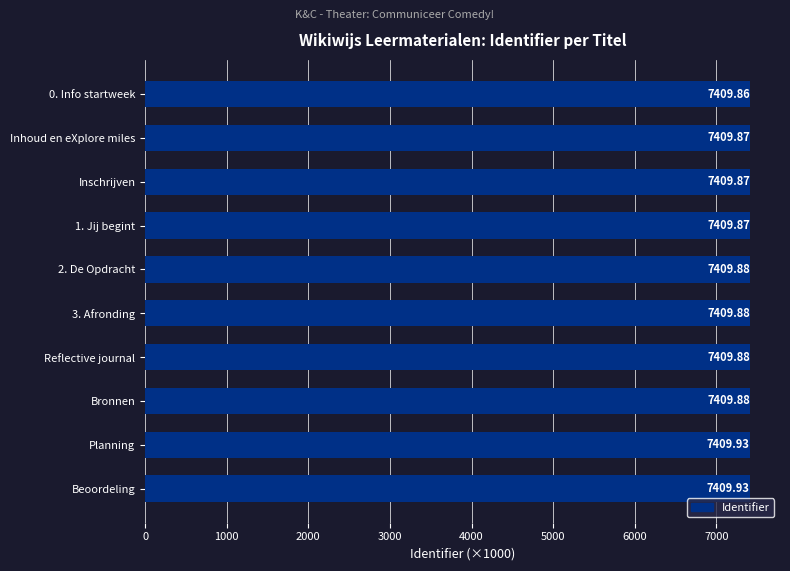

Which has a higher value, Beoordeling or Bronnen?

Beoordeling